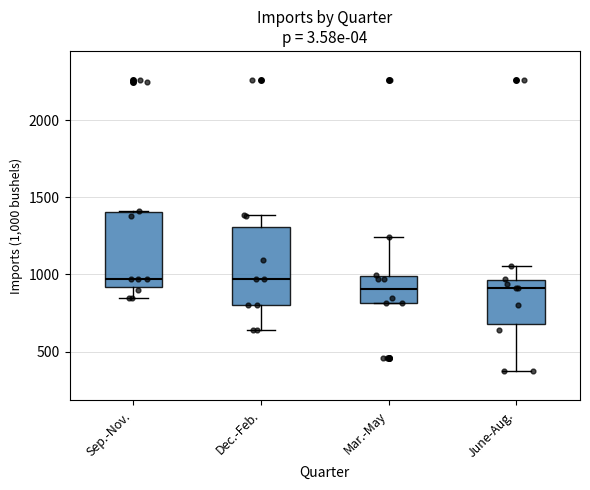

Reading left to right, read every box against the y-axis: the position of its median line, the range the box covers, and the ends of its whiskers. The values are not printed on the chart, so give them approximately, as read against the axis.

Sep.-Nov.: median 950, box 900 to 1400, whiskers 850 to 1400
Dec.-Feb.: median 950, box 800 to 1300, whiskers 650 to 1400
Mar.-May: median 900, box 800 to 1000, whiskers 800 to 1250
June-Aug.: median 900, box 700 to 950, whiskers 350 to 1050